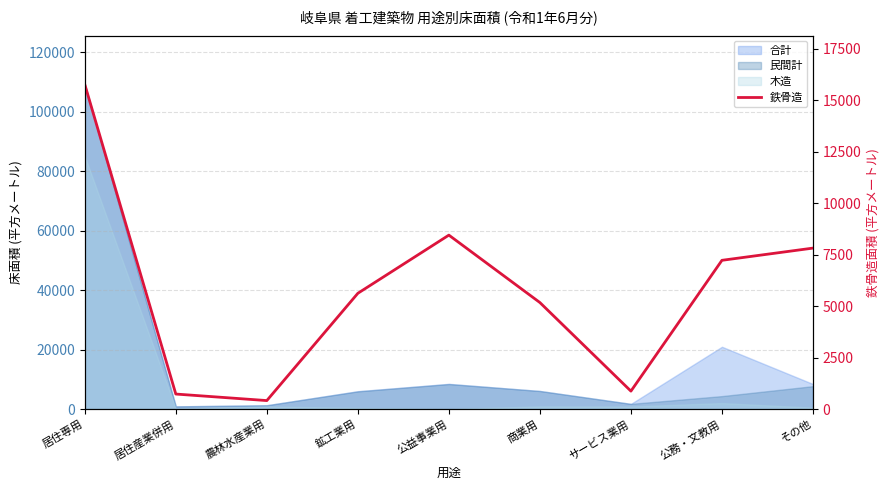

Approximately how many times larger is the value at 鉱工業用 compared to 商業用?

1.1